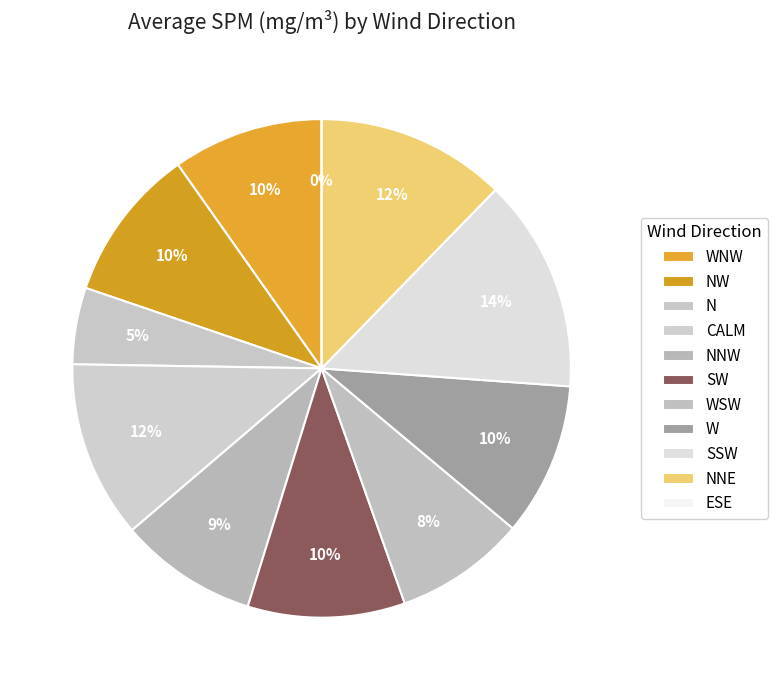

How many slices are in this pie chart?

11